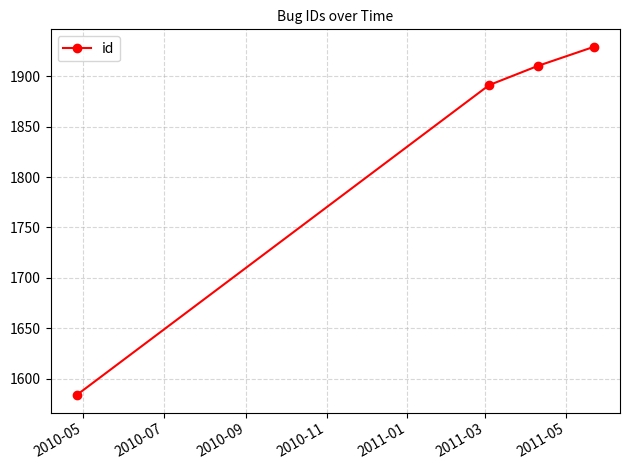

What is the value of the 1st point from the left?

1584